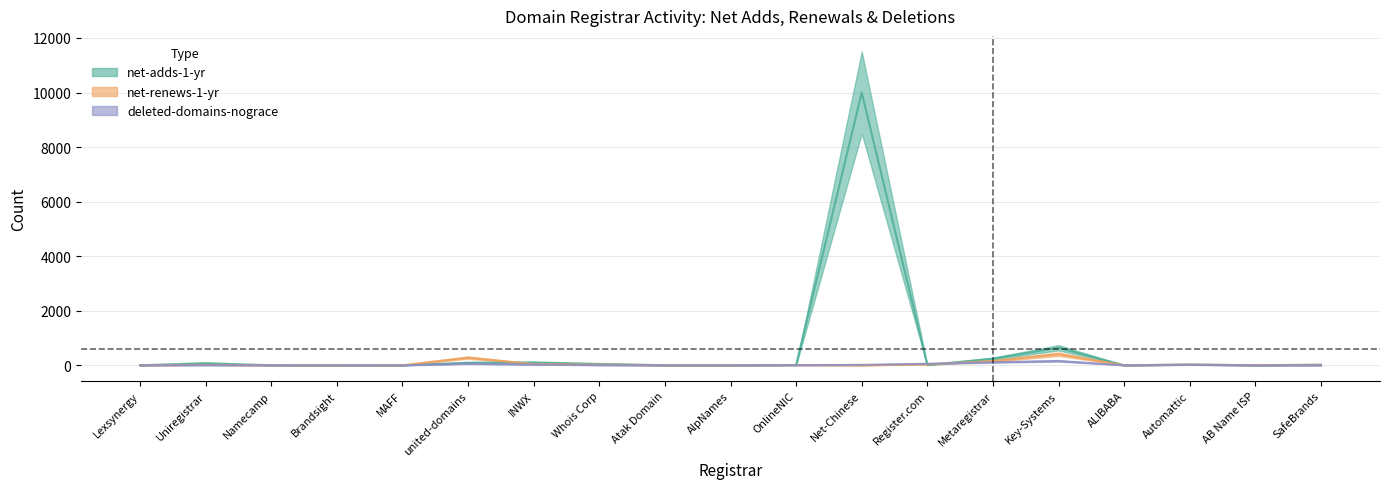

True or false: deleted-domains-nograce has a value of 0 at Lexsynergy.

True